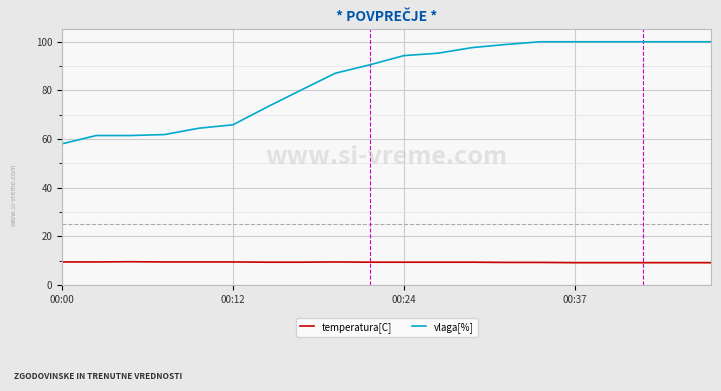

Does the chart have visible grid lines?

Yes